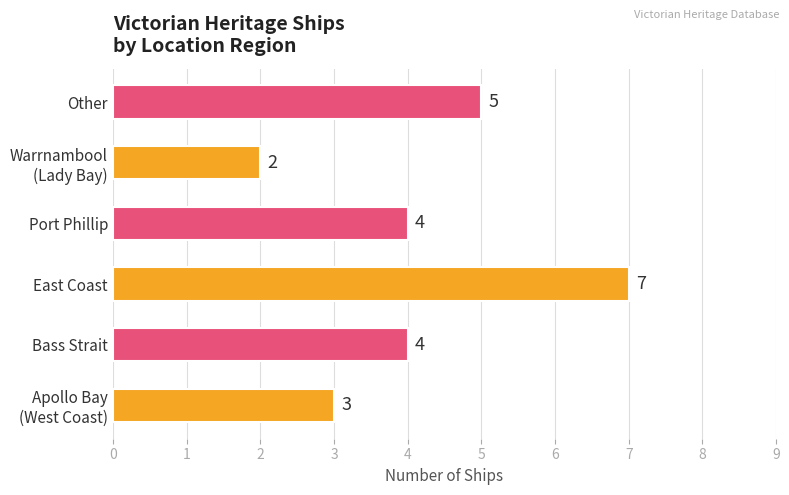

What is the smallest value displayed?

2